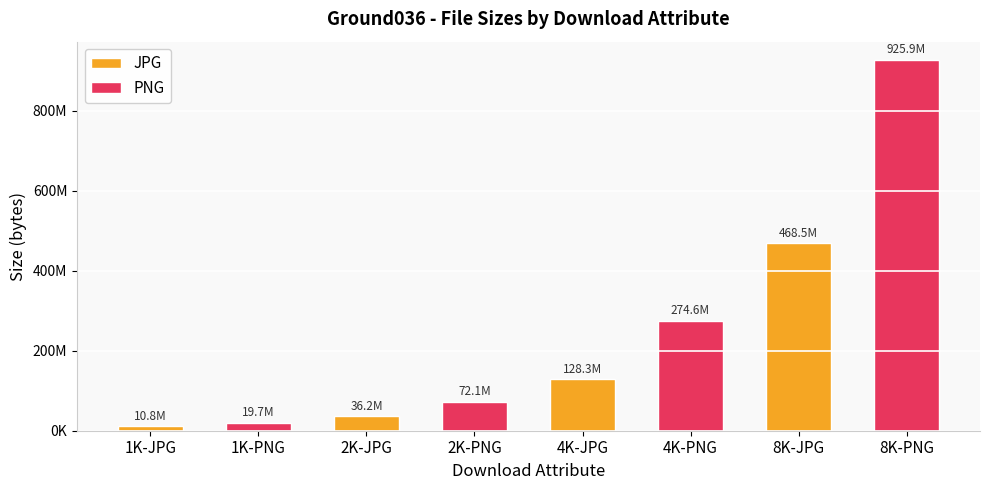

Is the value of JPG at 2K-JPG greater than the value of PNG at 1K-JPG?

Yes